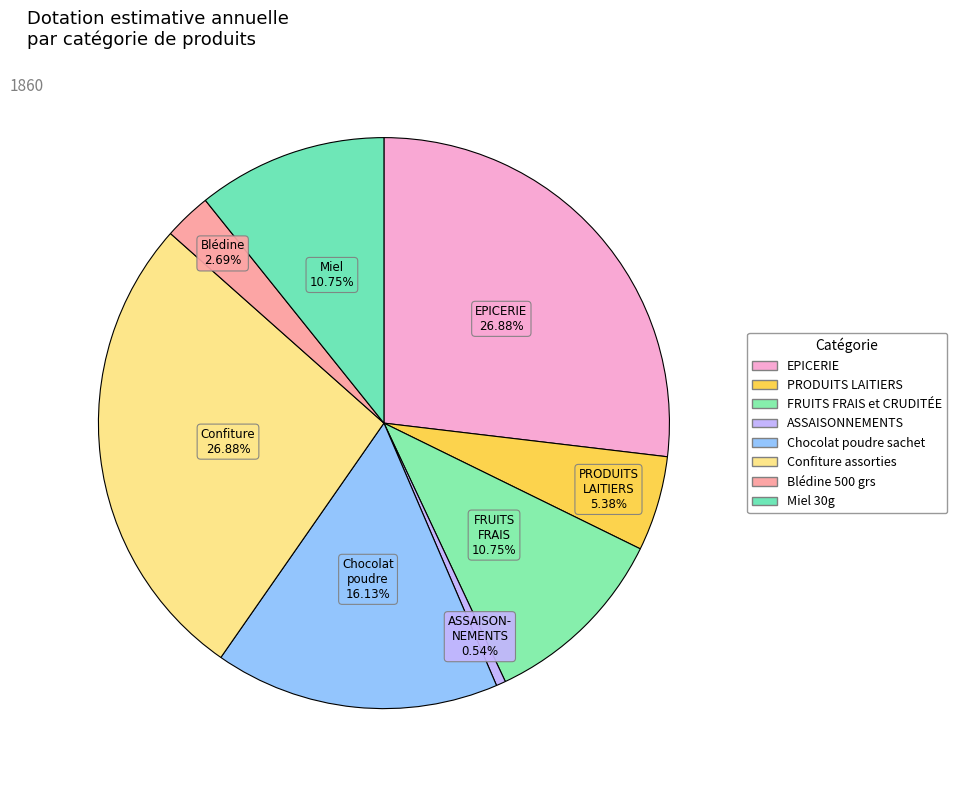

Count the number of slices in the pie.

8